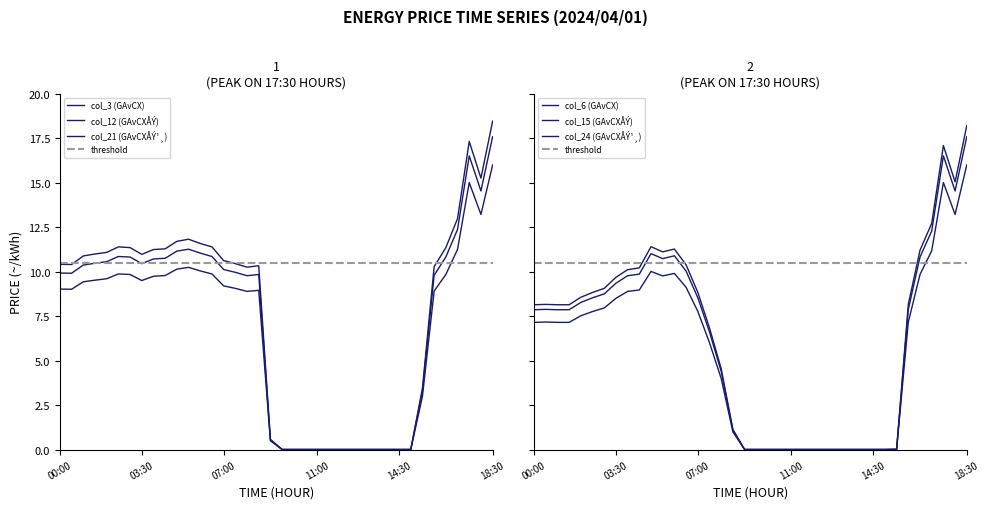

At which label does col_15 first exceed 7?

00:00